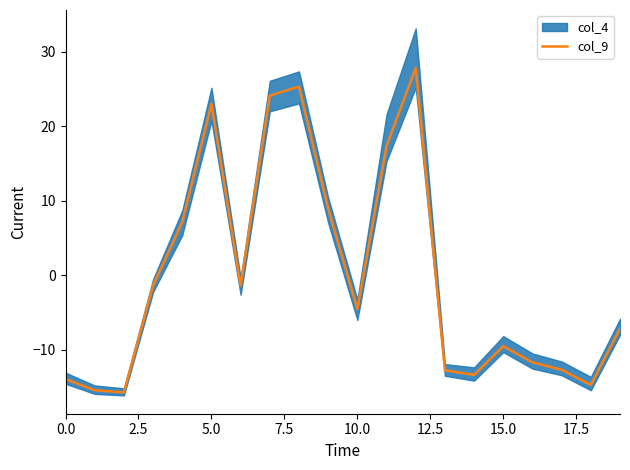

At which category does the chart reach its peak across all series?

12